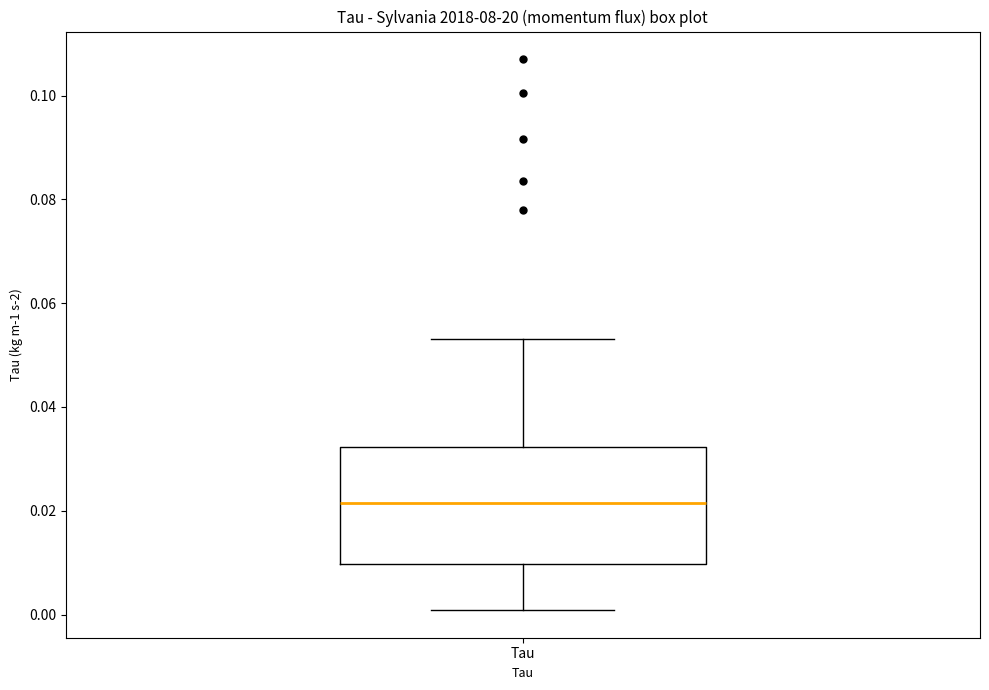

Where does the median line of the box for Tau sit on the y-axis? The values are not printed on the chart, so give them approximately, as read against the axis.

0.022